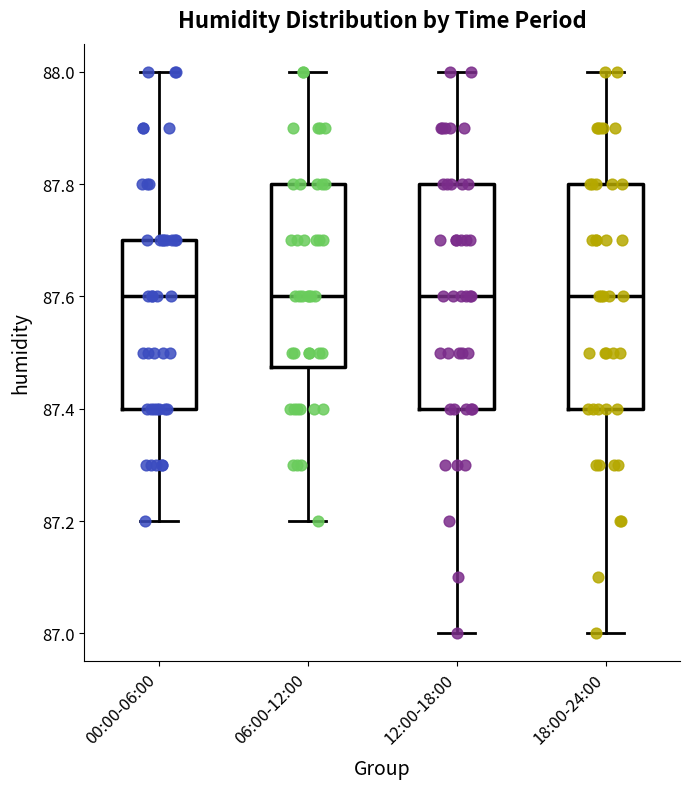

Reading left to right, transcribe this box plot: for each box, give where its median line is, the range the box spans, and where its two whiskers end, as read against the y-axis. The values are not printed on the chart, so give them approximately, as read against the axis.

00:00-06:00: median 87.60, box 87.40 to 87.70, whiskers 87.20 to 88.00
06:00-12:00: median 87.60, box 87.48 to 87.80, whiskers 87.20 to 88.00
12:00-18:00: median 87.60, box 87.40 to 87.80, whiskers 87.00 to 88.00
18:00-24:00: median 87.60, box 87.40 to 87.80, whiskers 87.00 to 88.00